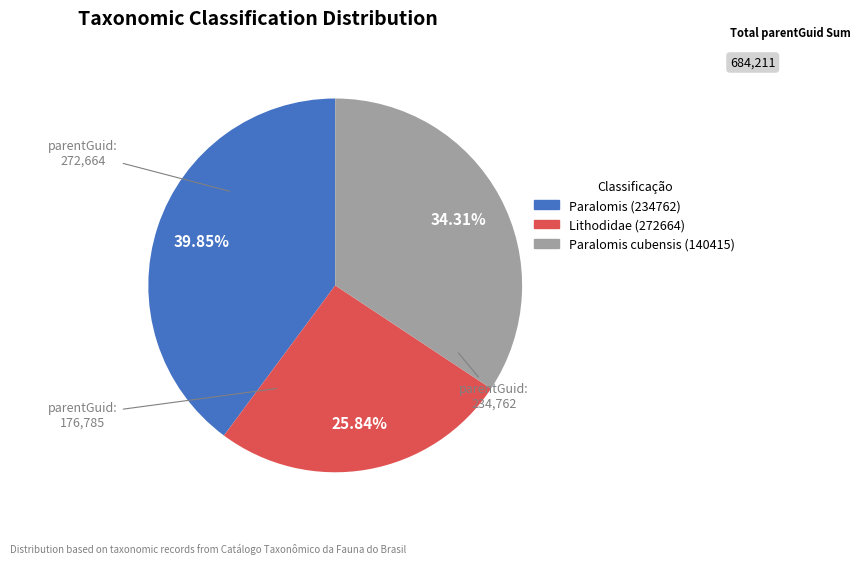

Which slice is the smallest?

Lithodidae (272664)